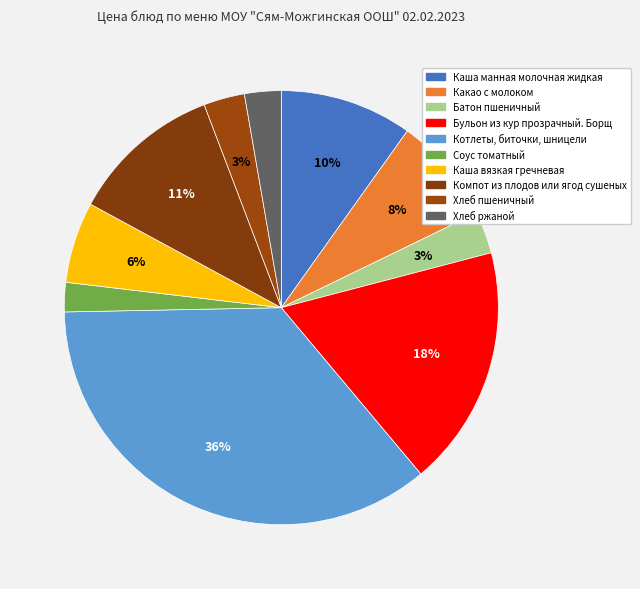

To the nearest percent, what is the average slice percentage?

10%